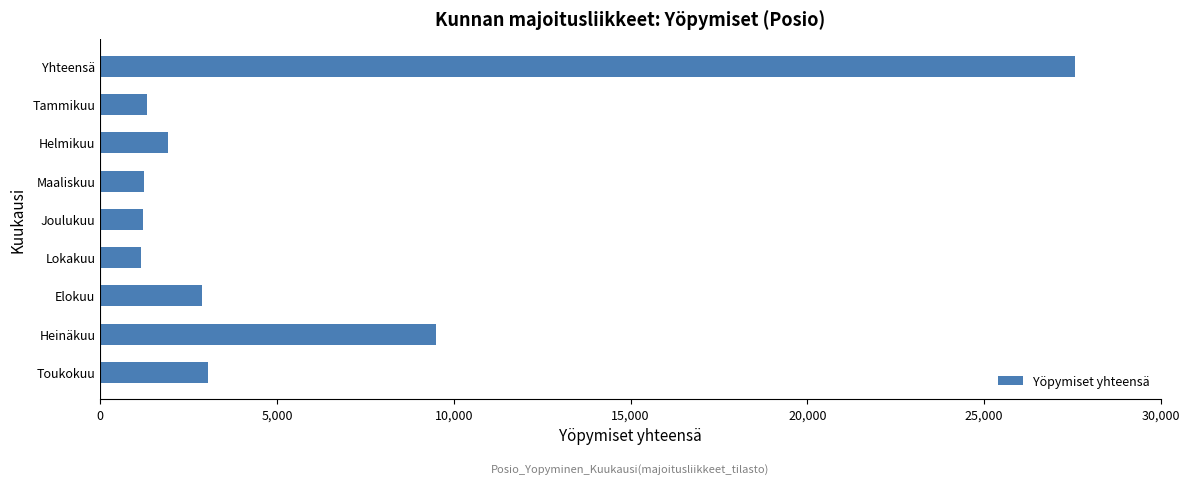

How many bars are there in total?

9